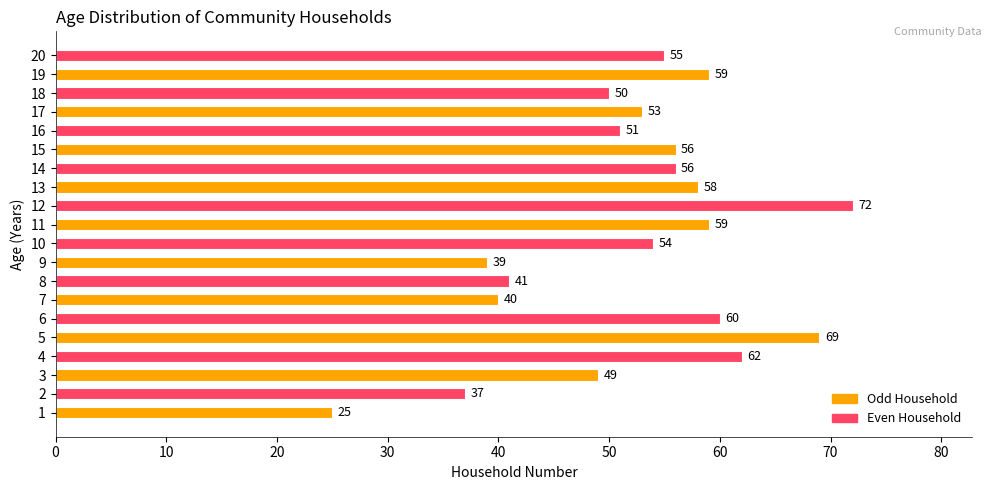

The chart shows a value of 49 at 3. True or false?

True